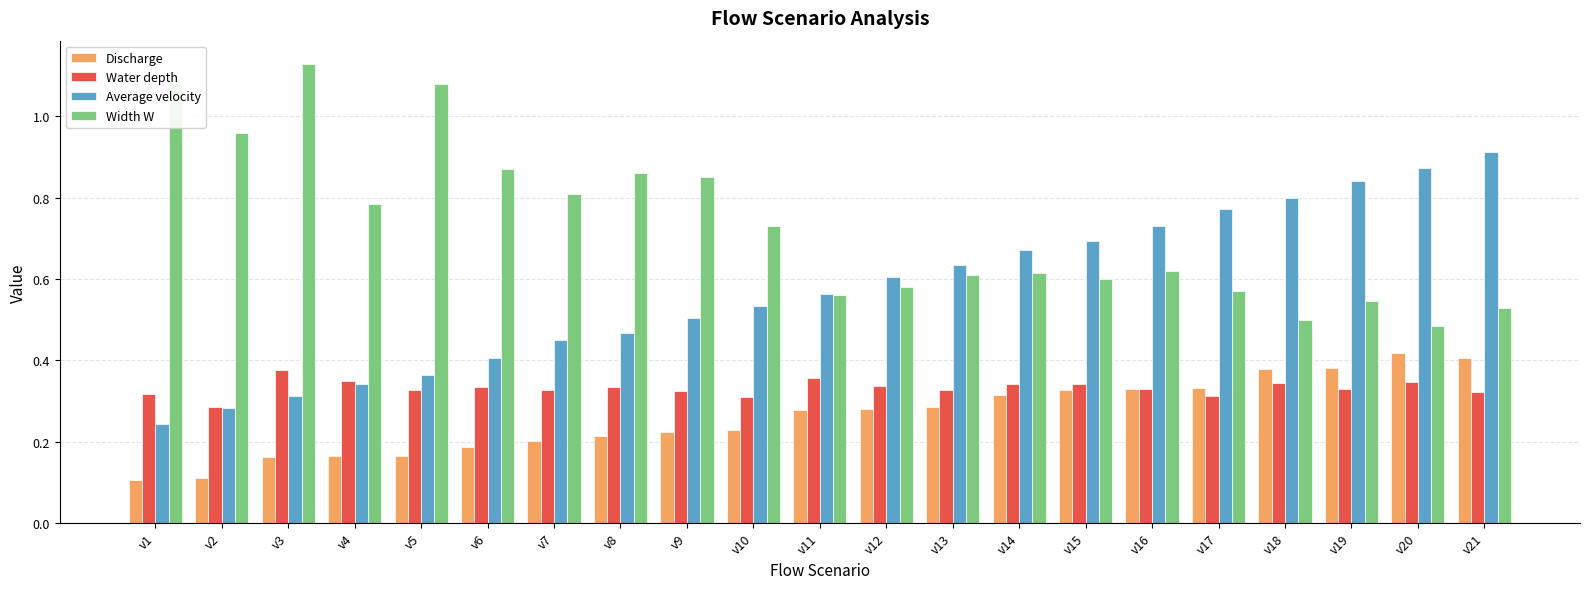

Is it true that Discharge equals 0.3 at v5?

False